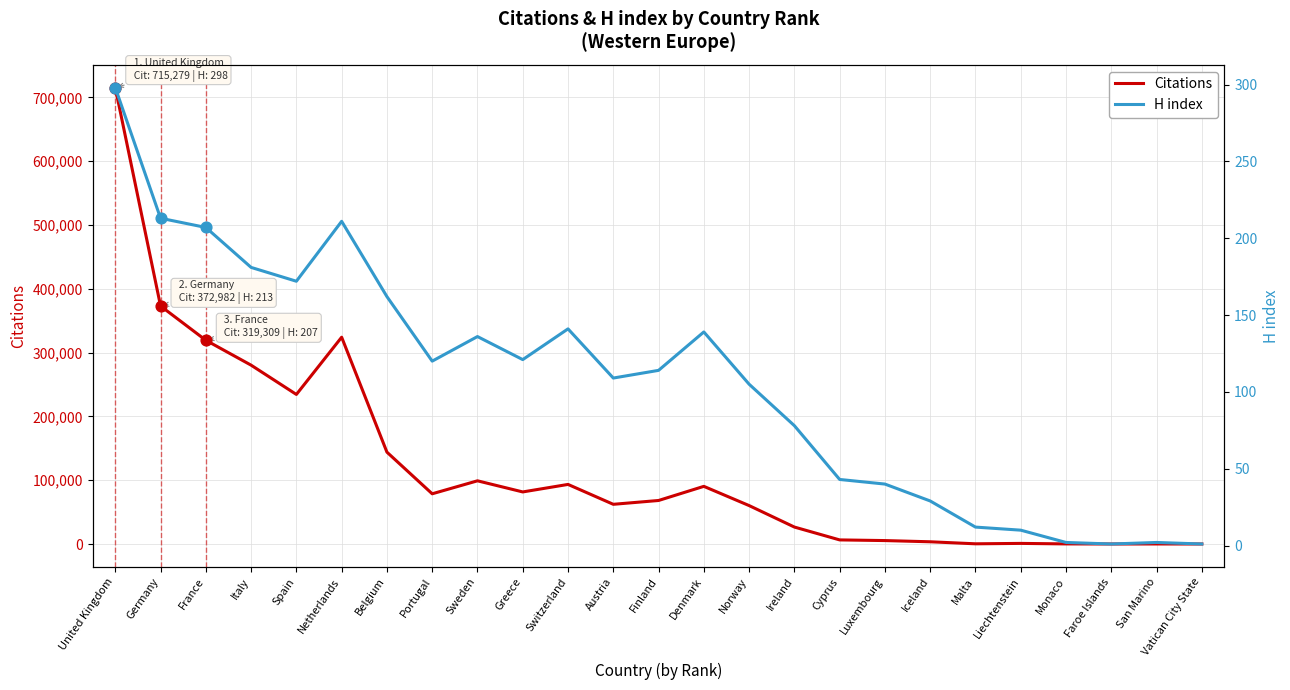

At which category is the sum across all series the highest?

United Kingdom